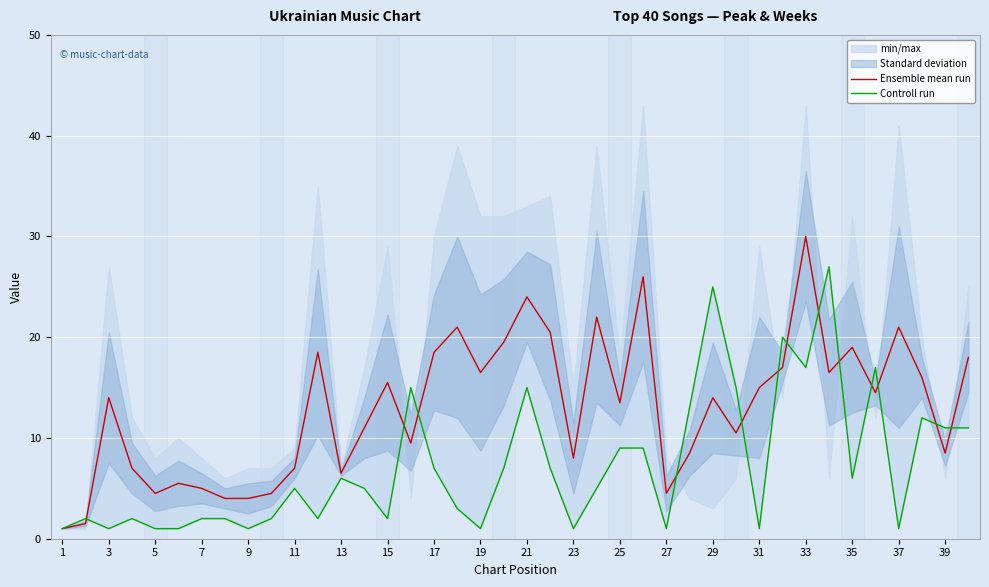

What is the smallest value displayed?

1.0